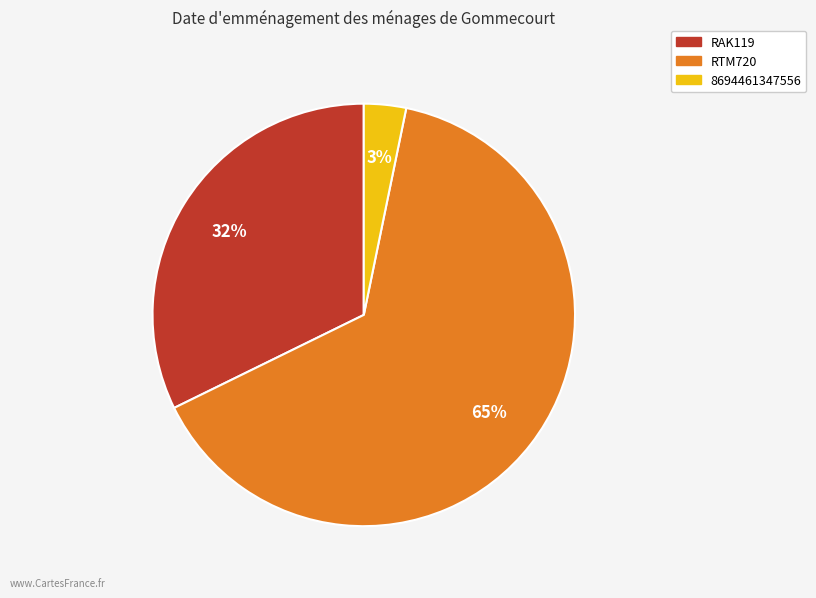

What is the largest slice in the pie chart?

RTM720